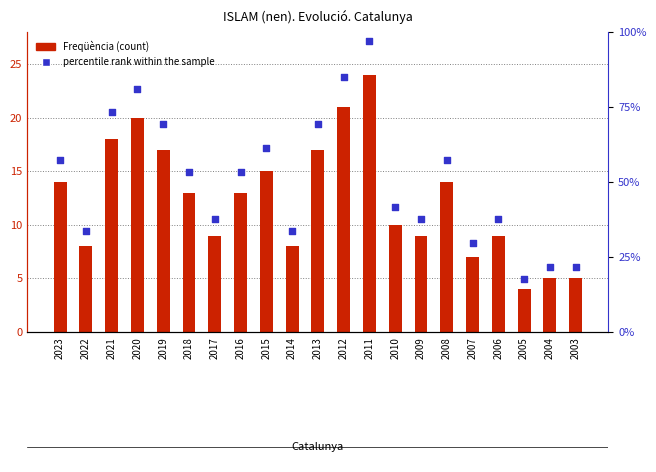

At which category is the sum across all series the highest?

2011